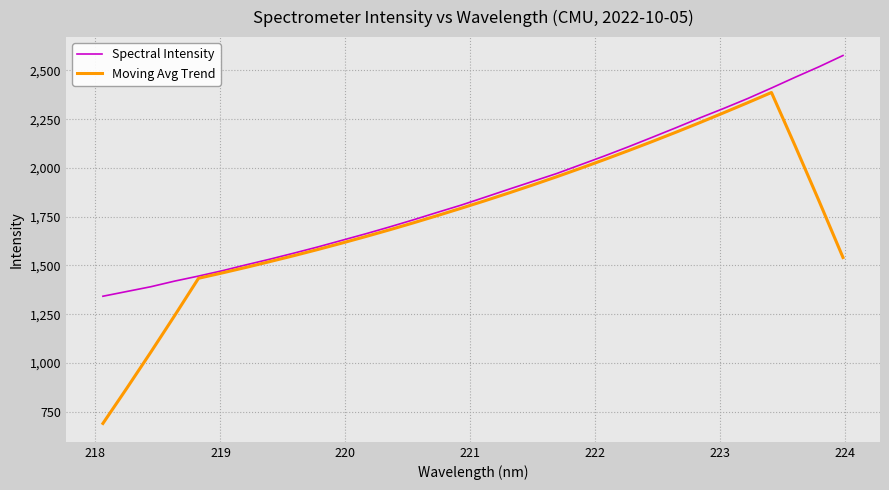

What are all the series names shown in the legend?

Spectral Intensity, Moving Avg Trend